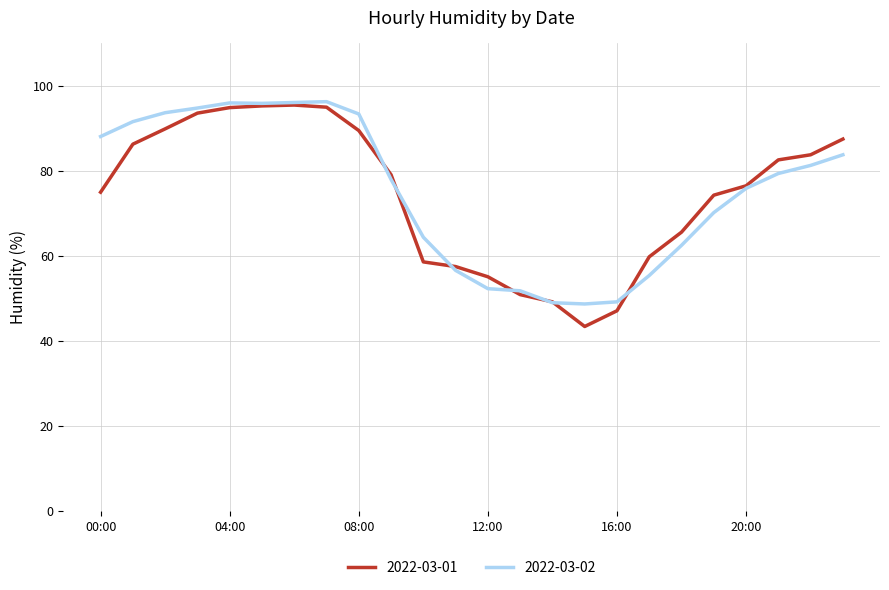

What is the maximum value for 2022-03-01?

95.4